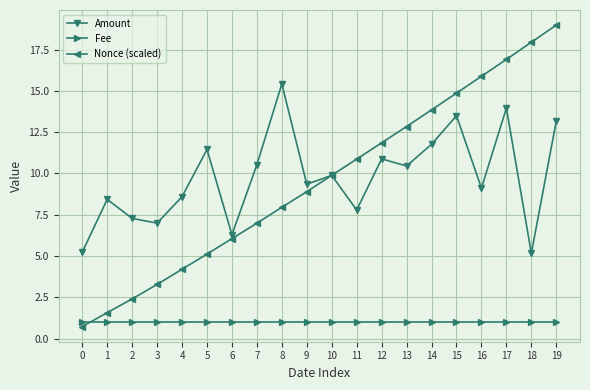

List the series in order of their peak value, lowest first.

Fee, Amount, Nonce (scaled)